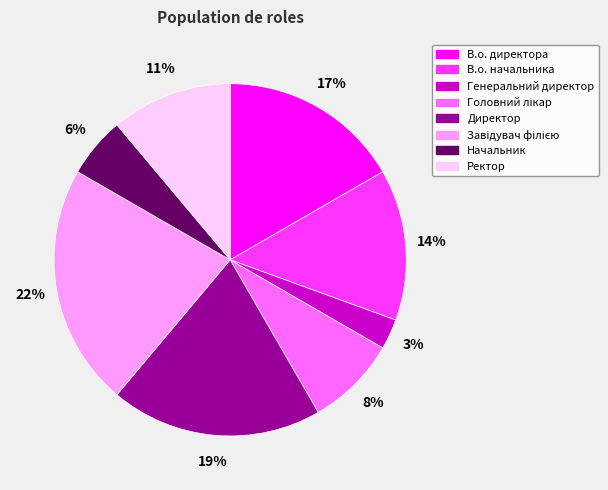

How many segments does this pie chart have?

8